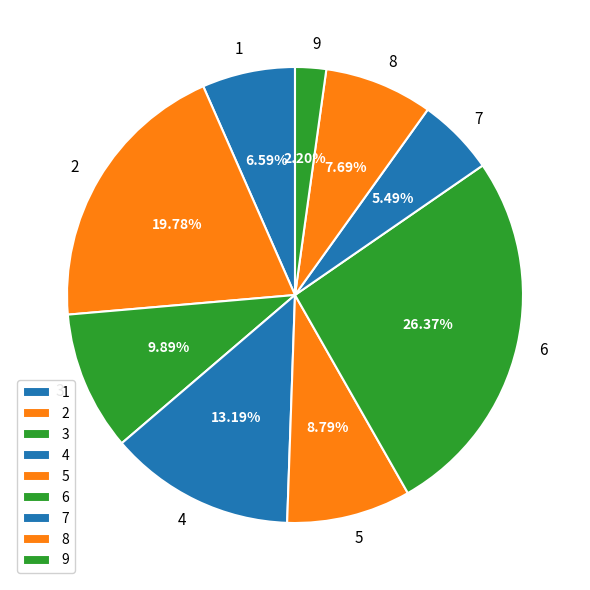

Count the number of slices in the pie.

9